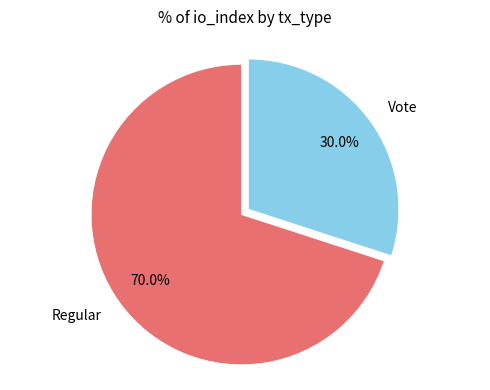

Rank the categories by value from lowest to highest.

Vote, Regular